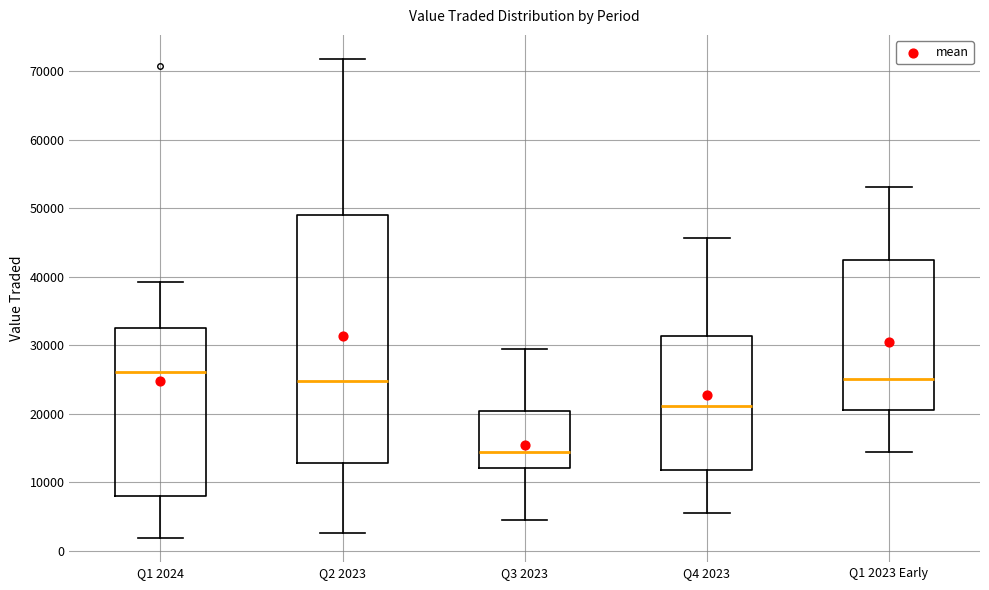

Reading left to right, read every box against the y-axis: the position of its median line, the range the box covers, and the ends of its whiskers. The values are not printed on the chart, so give them approximately, as read against the axis.

Q1 2024: median 26000, box 8000 to 32000, whiskers 2000 to 39000
Q2 2023: median 25000, box 13000 to 49000, whiskers 3000 to 72000
Q3 2023: median 14000, box 12000 to 20000, whiskers 4000 to 29000
Q4 2023: median 21000, box 12000 to 31000, whiskers 6000 to 46000
Q1 2023 Early: median 25000, box 21000 to 43000, whiskers 14000 to 53000